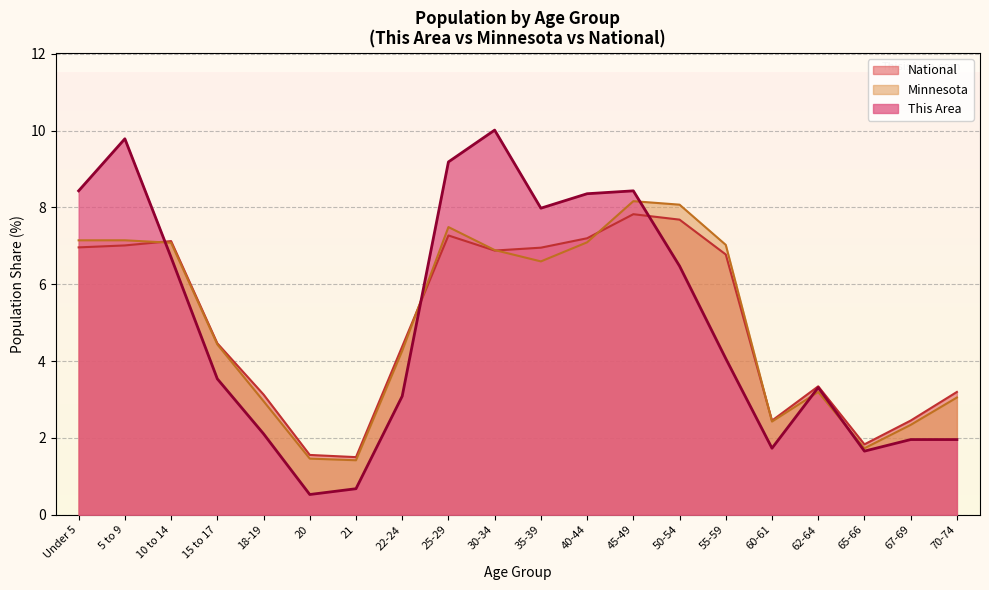

At which label is National closest to 4?

22-24